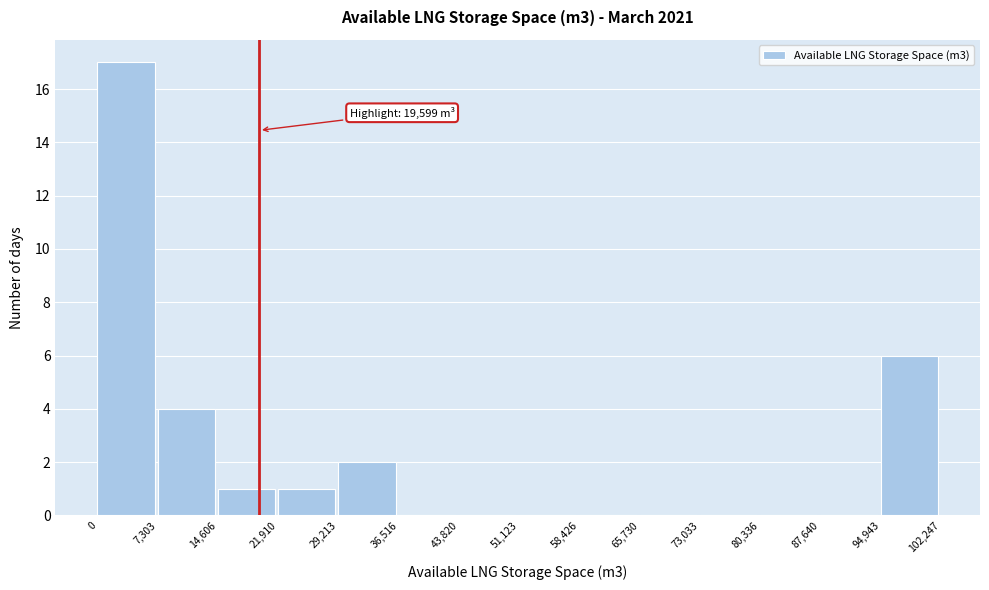

Which range on the x-axis has the tallest bar?

0 to 7,303